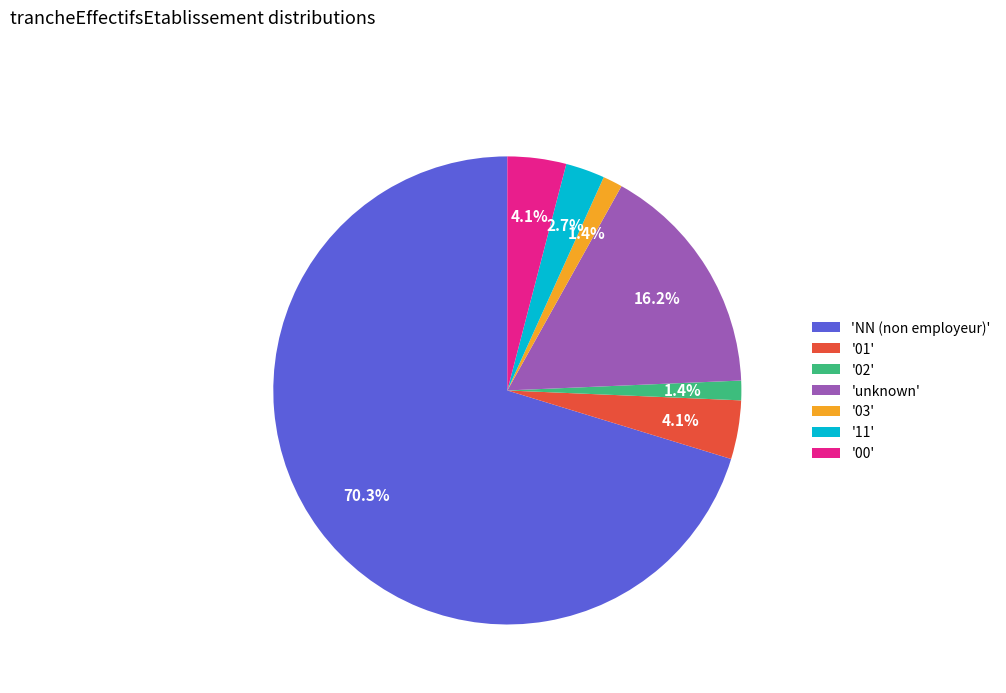

Does any single category account for the majority?

Yes